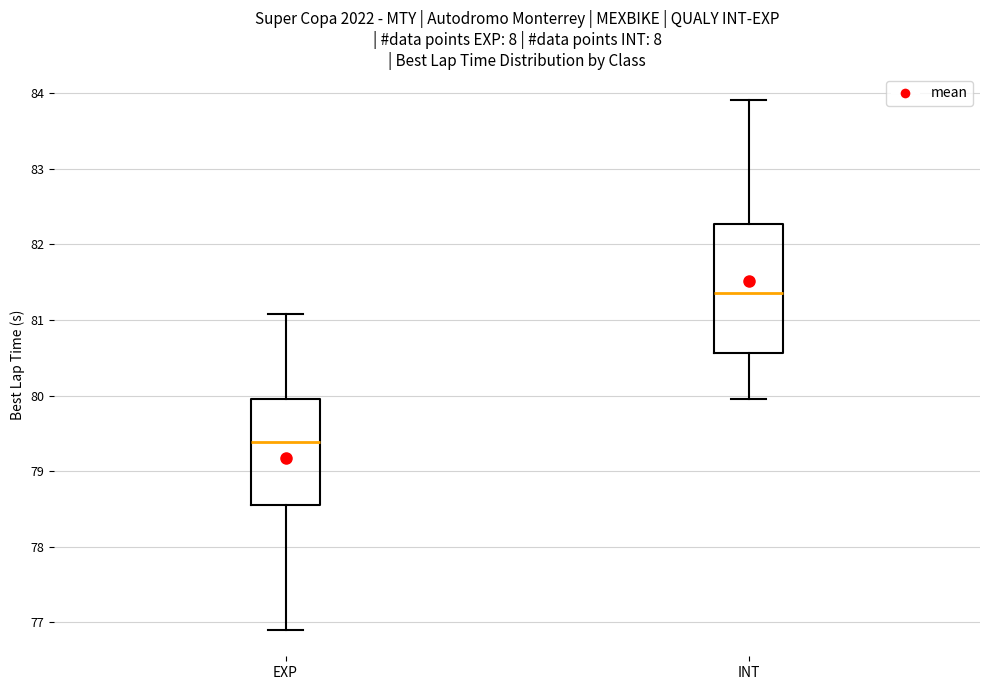

Which box is the tallest, from its lower edge to its upper edge?

INT